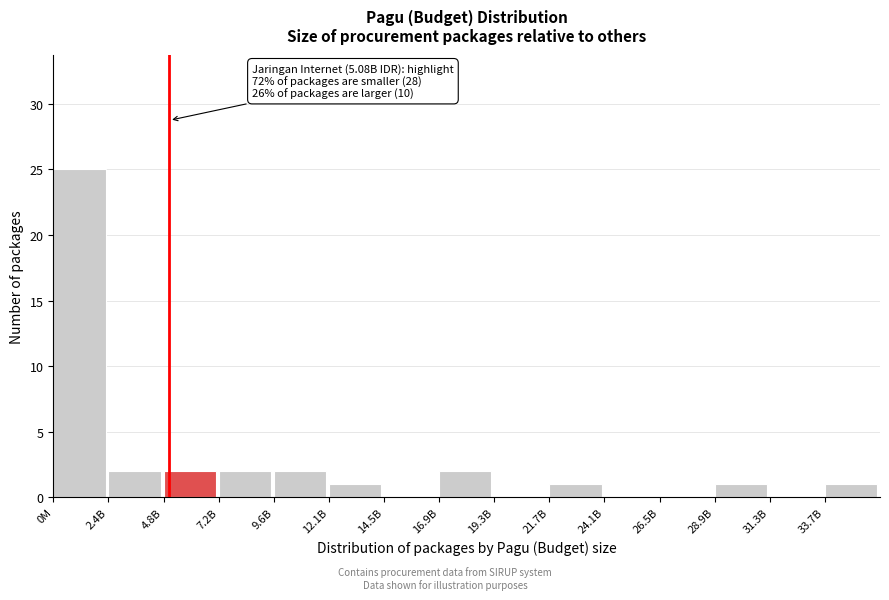

The chart shows a value of 1 at 28.9B. True or false?

True